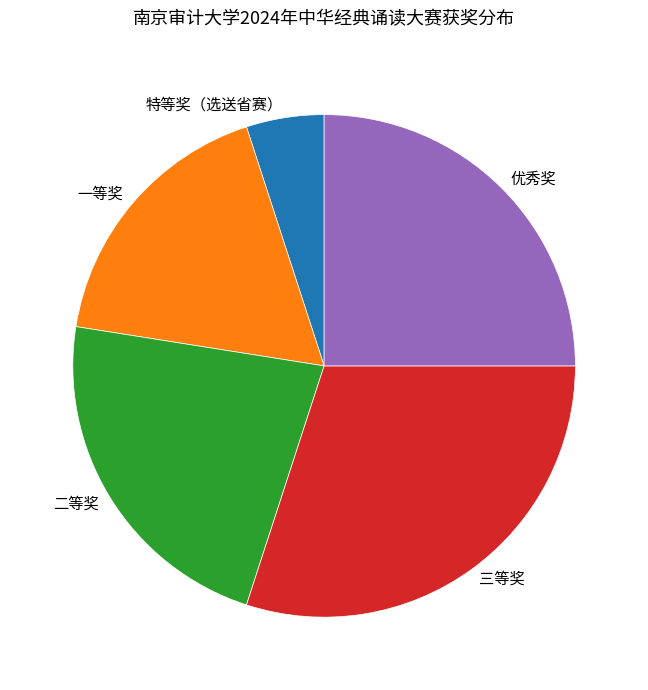

Which category has the biggest portion of the pie?

三等奖